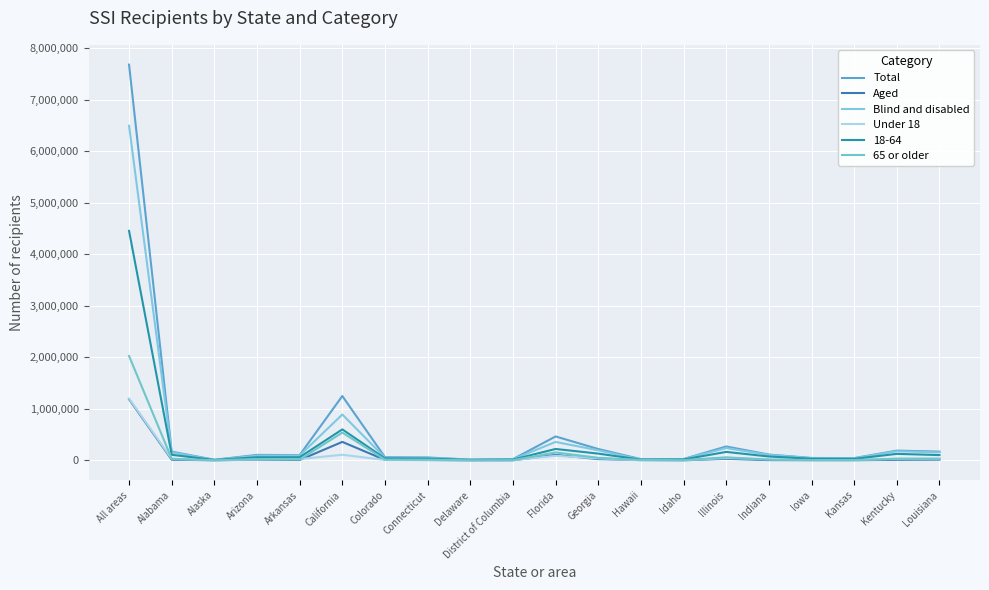

True or false: Blind and disabled and Aged intersect in this chart.

False